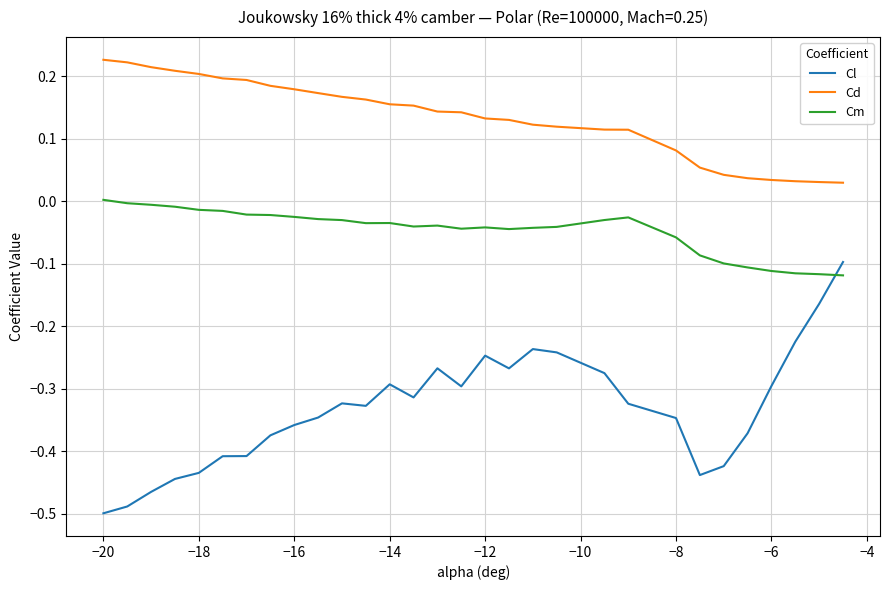

True or false: Cm and Cd cross at least once.

False